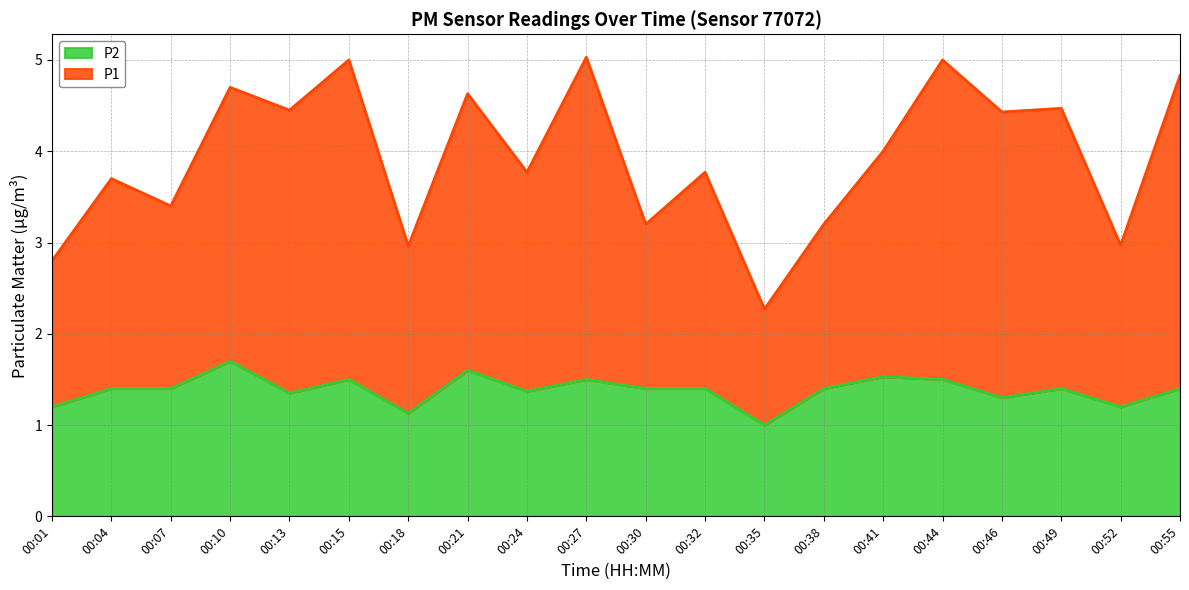

What is the difference between the P1 values at 00:44 and 00:01?

2.2